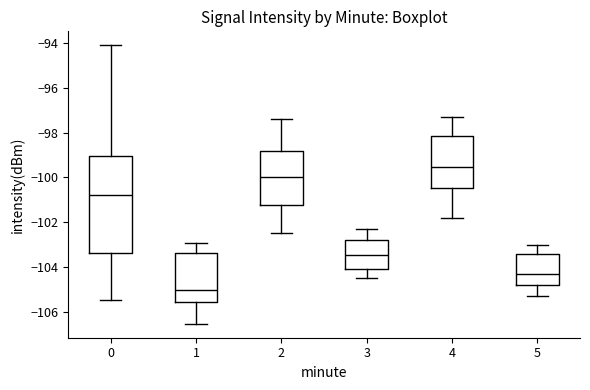

Which box has the lowest median line?

1